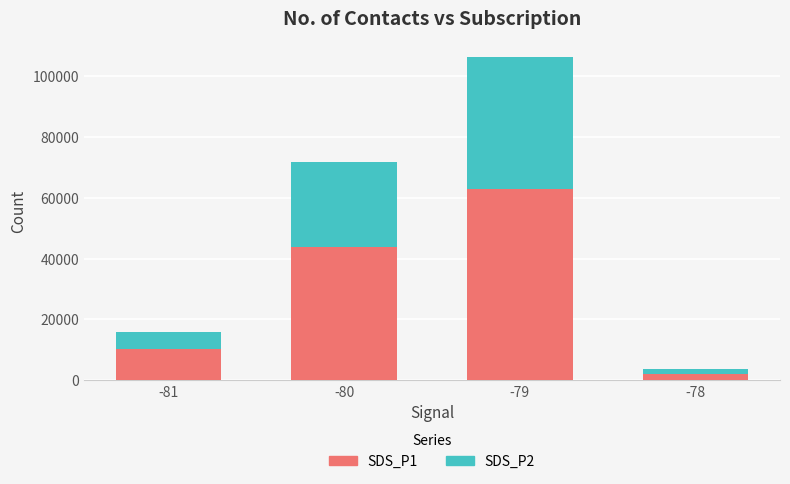

What is the approximate value of SDS_P1 at -80?

43820.0